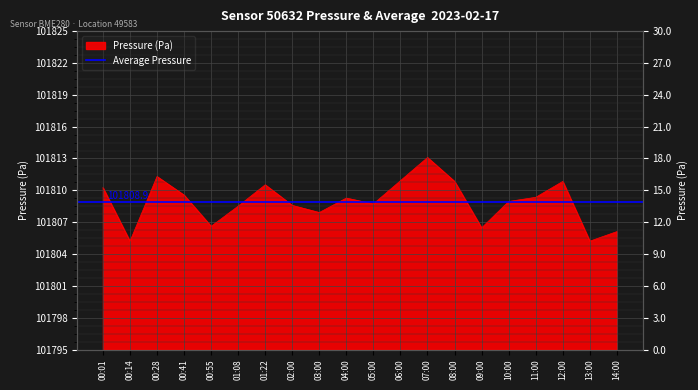

At which category does the chart reach its peak across all series?

07:00